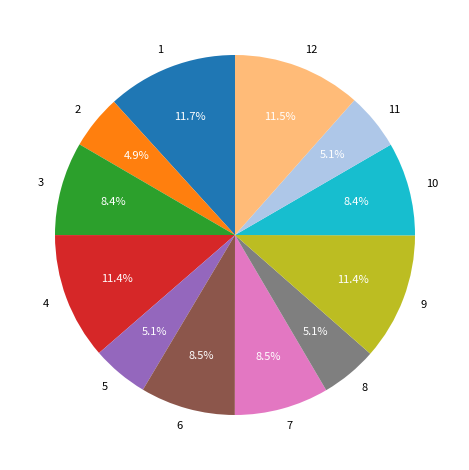

To the nearest percent, what portion does 10 represent?

8%